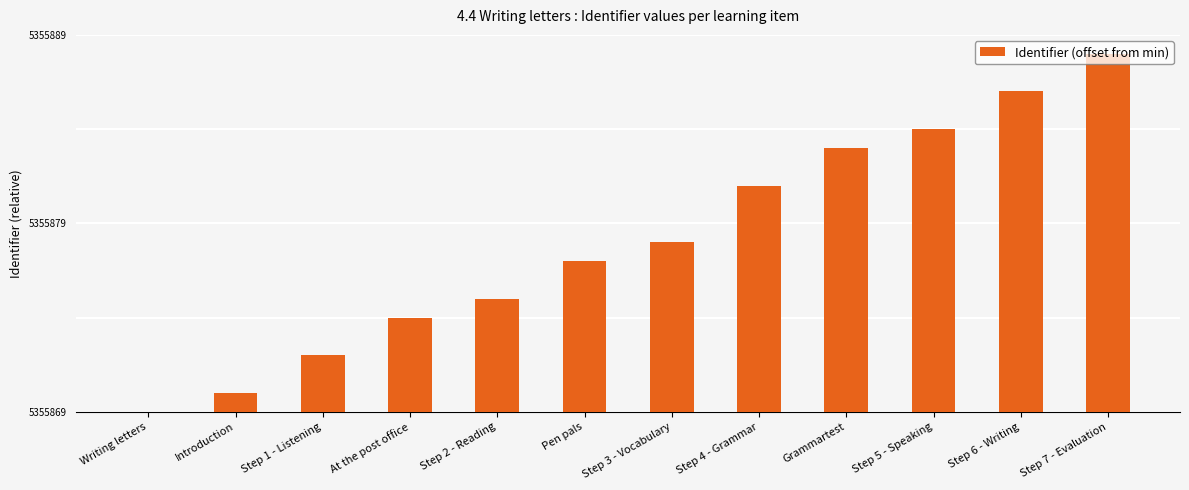

What is the difference between the values at Grammartest and Step 2 - Reading?

8